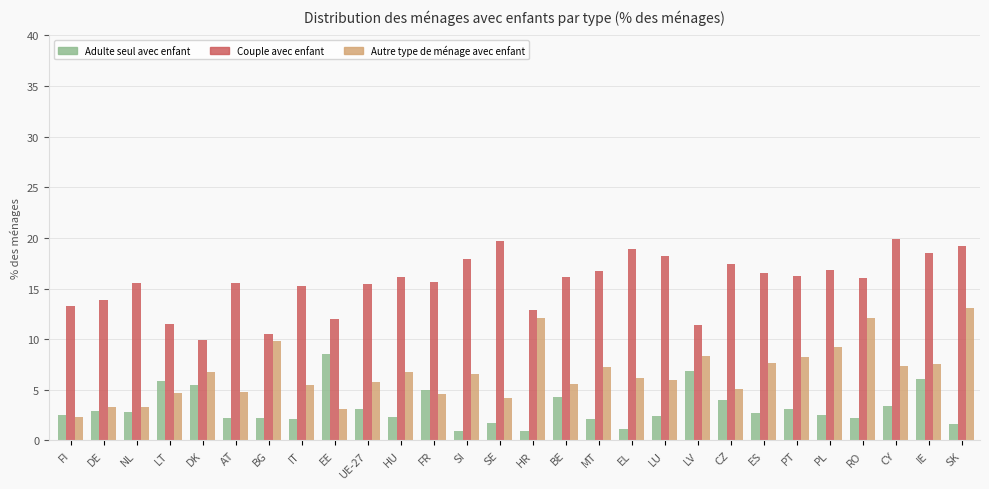

What value does the Couple avec enfant series have at FI?

13.2